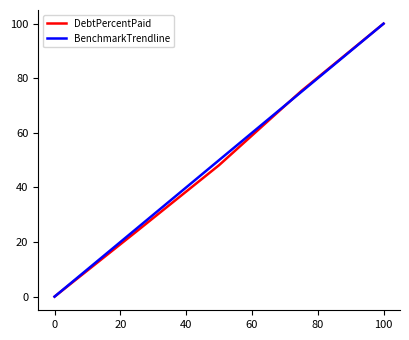

What is the difference between the maximum and minimum values in the DebtPercentPaid series?

100.0